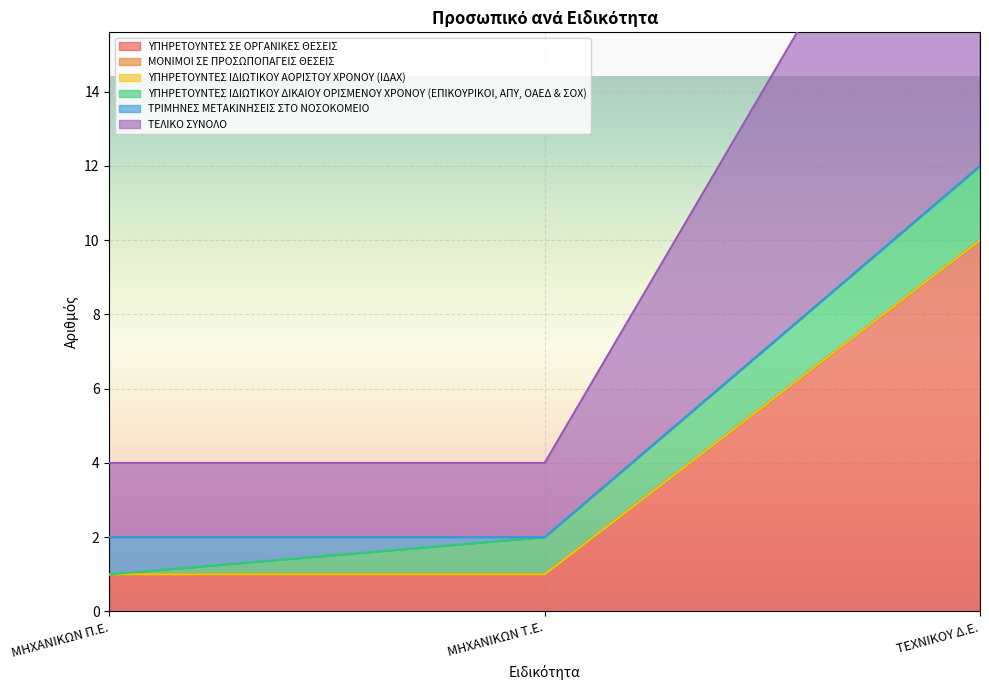

What position from the right is ΜΗΧΑΝΙΚΩΝ Π.Ε.?

3